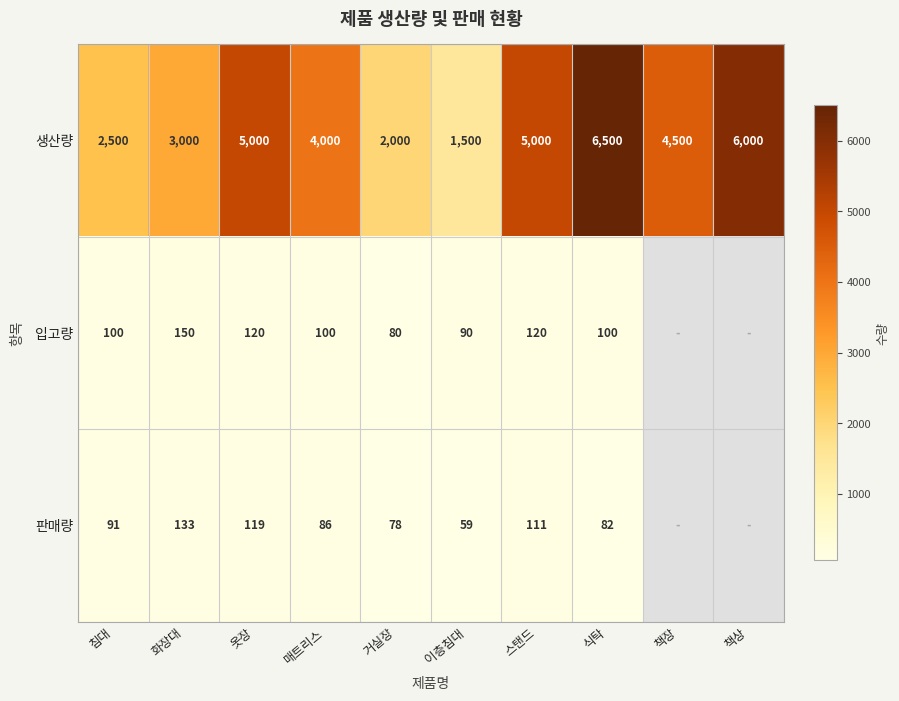

Between 옷장 and 식탁, which series saw the biggest shift?

생산량